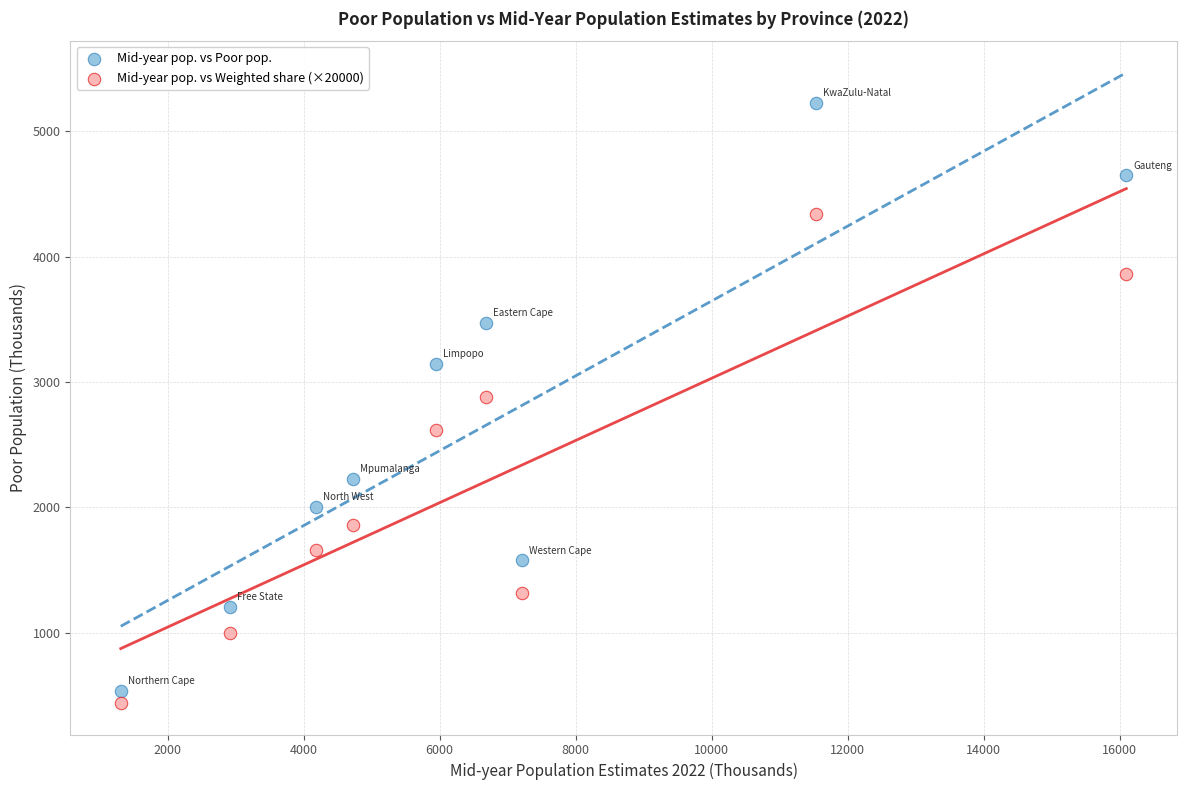

Across all data points, what is the range of Y values (max minus min)?

4787.8